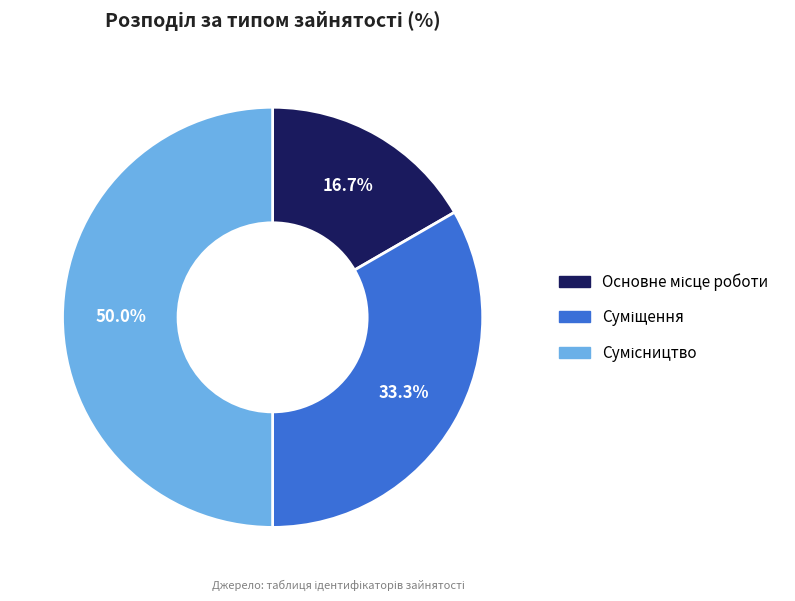

How many slices are in this pie chart?

3